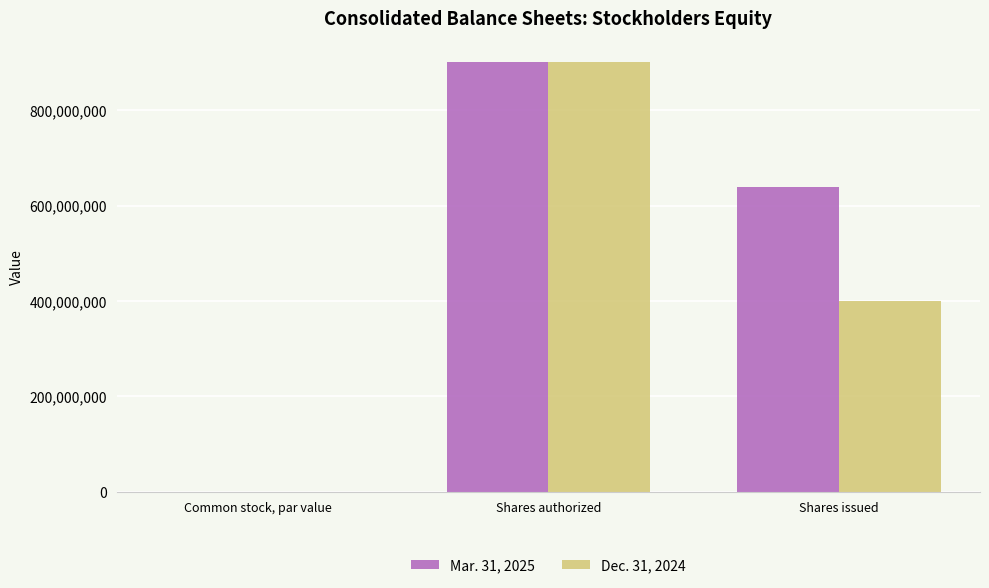

Which series changed the most between Shares authorized and Shares issued?

Dec. 31, 2024